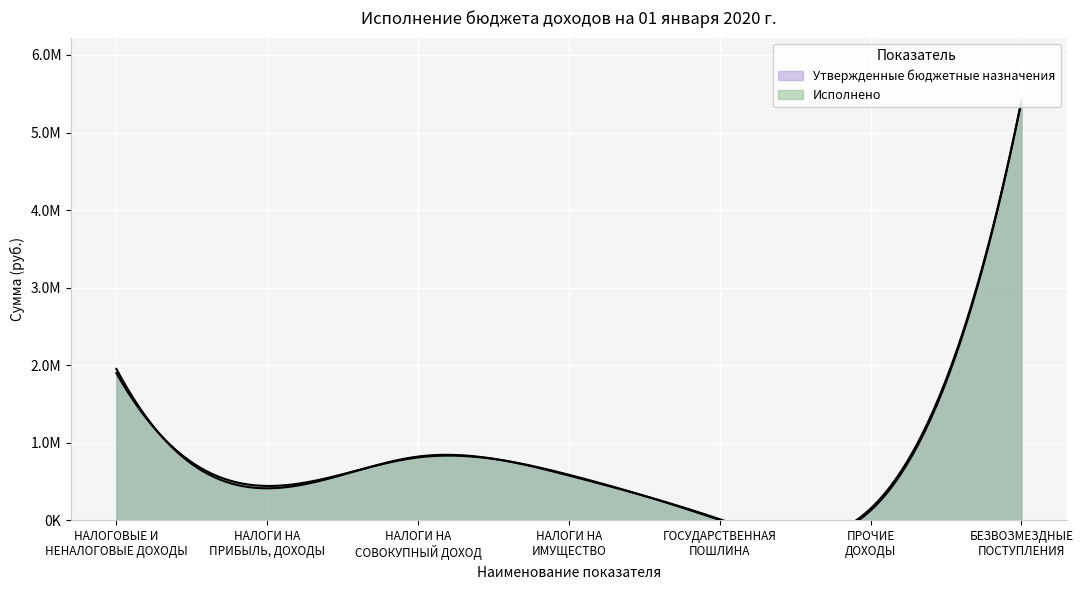

In Утвержденные бюджетные назначения, how many points are lower than both neighbors (excluding endpoints)?

2